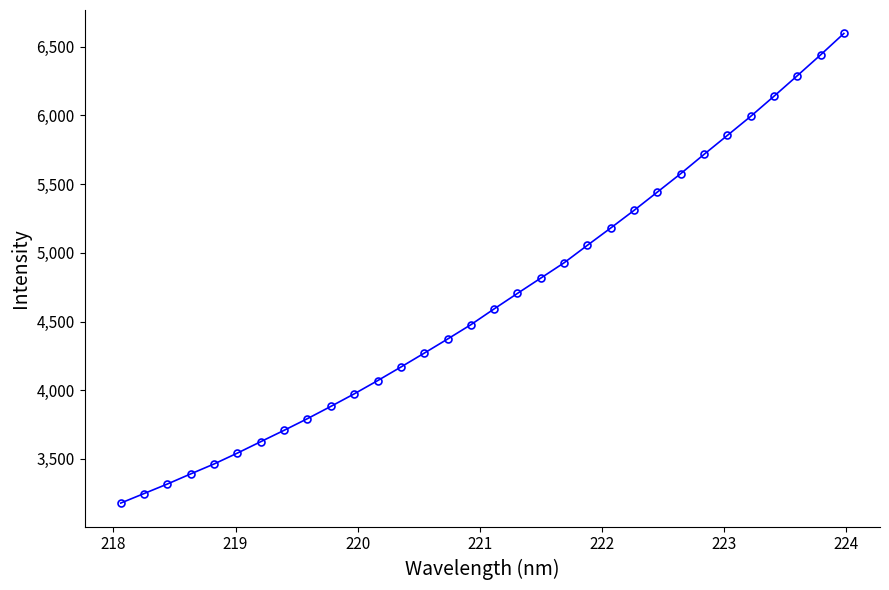

Does the chart have visible grid lines?

No